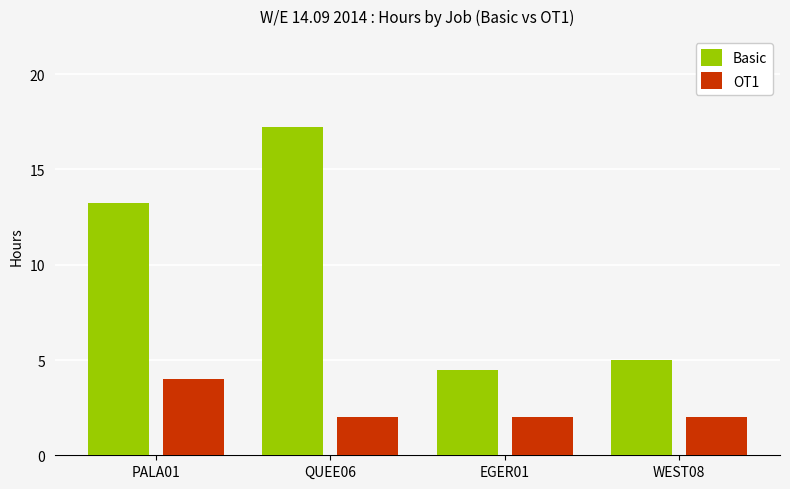

True or false: Basic has a value of 17.2 at QUEE06.

True